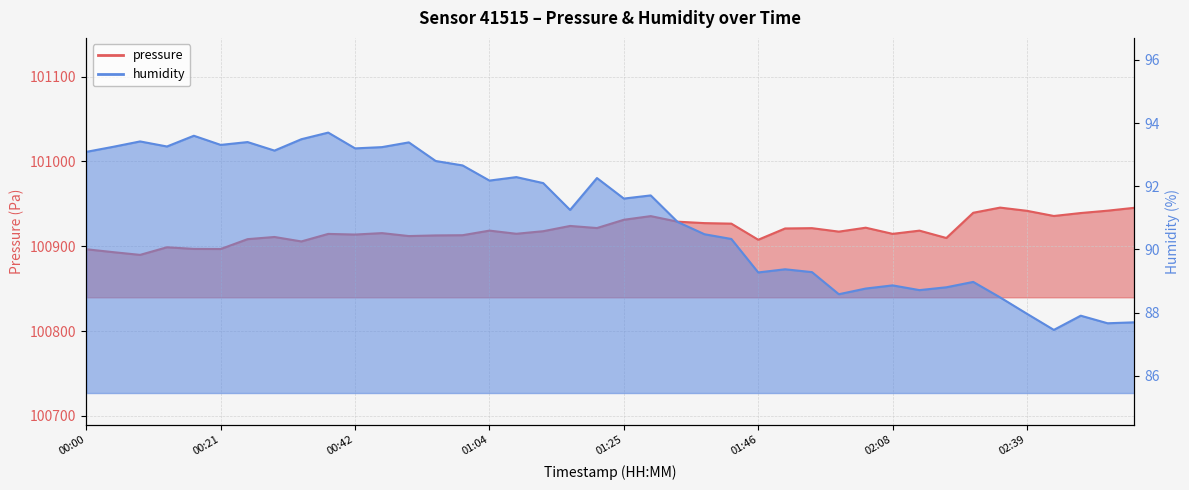

At 02:44, list the series in order from smallest to largest.

humidity, pressure